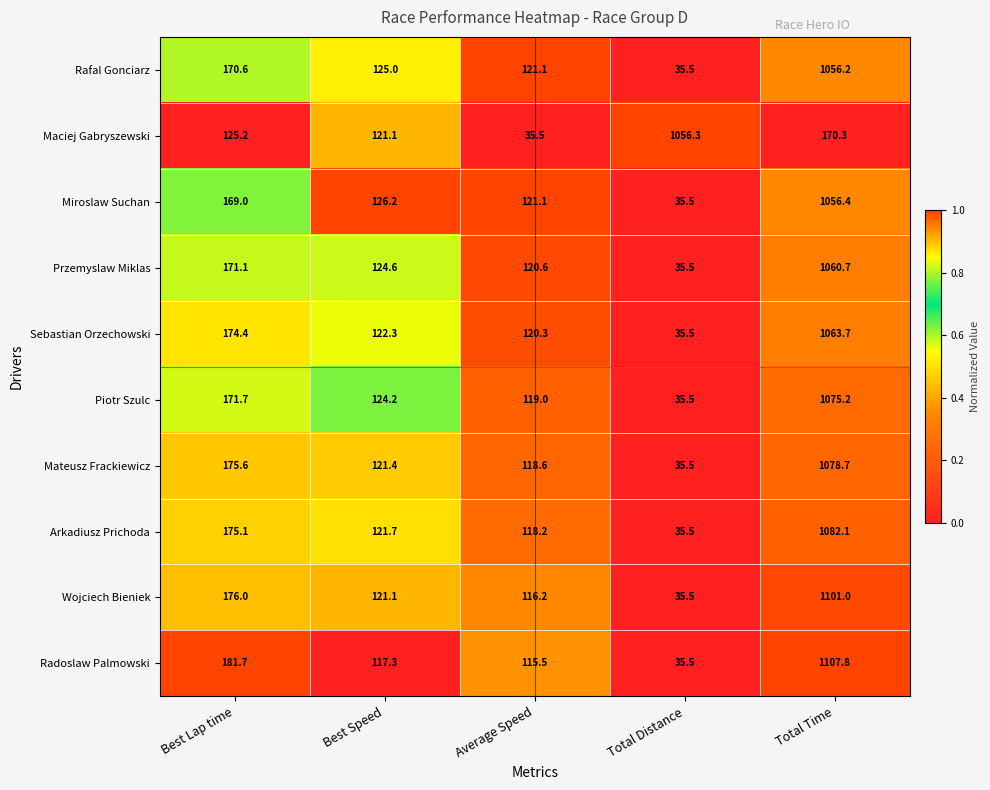

At which label does Arkadiusz Prichoda reach its peak?

Total Time